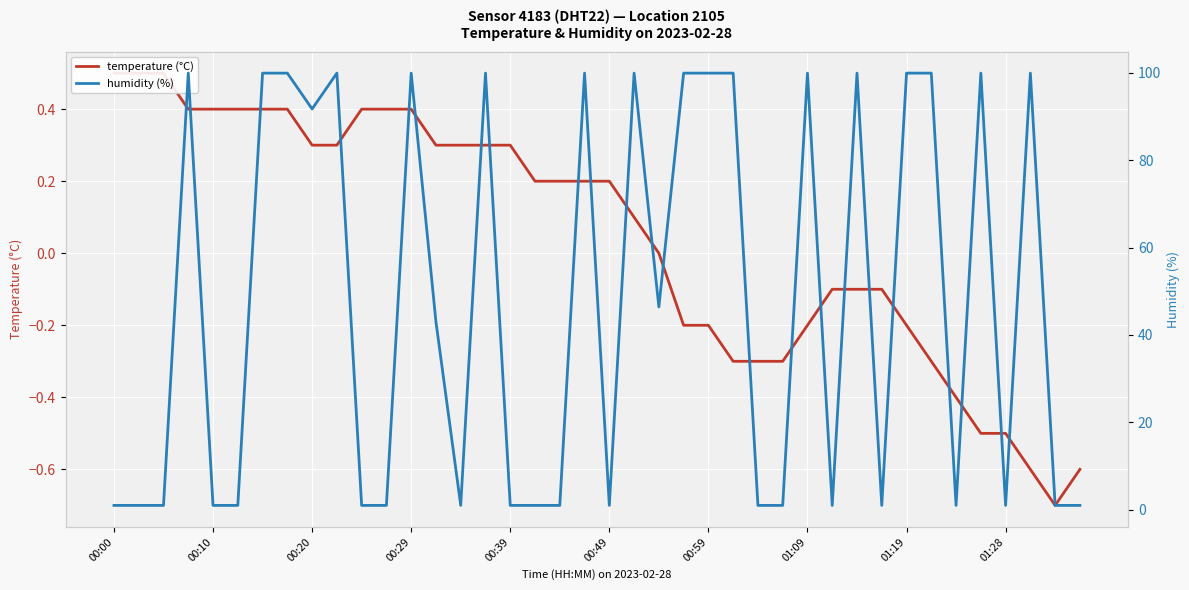

Is it true that temperature (°C) equals -0.1 at 29?

True